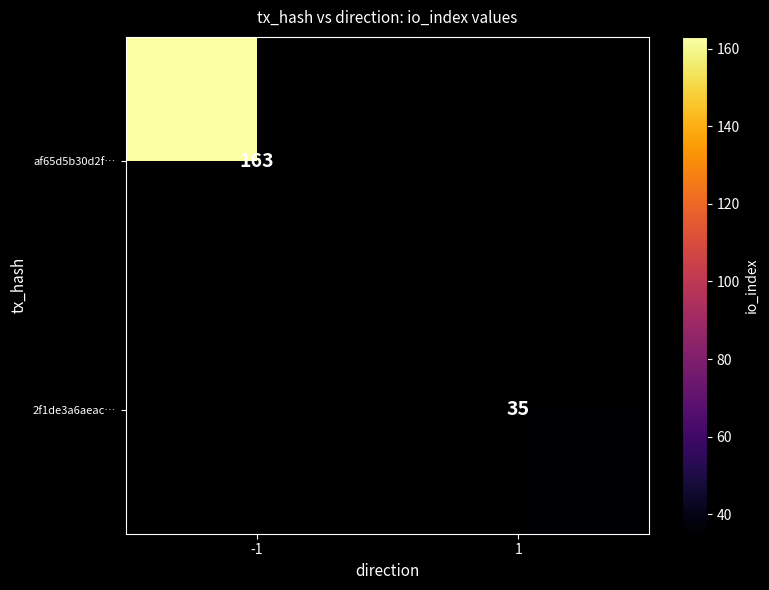

Which category has the lowest value across all series?

1